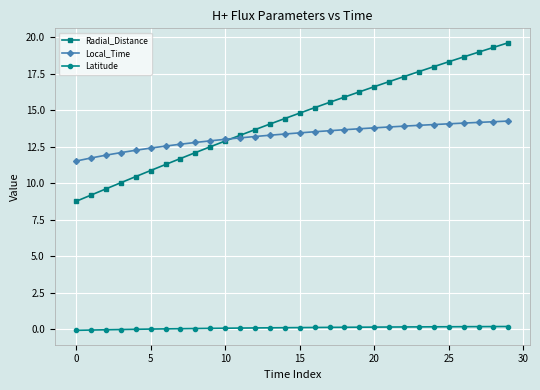

At how many categories does at least one series exceed 4?

30